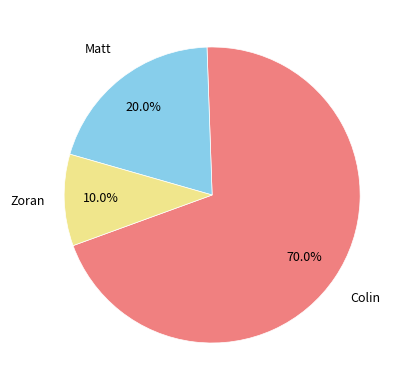

Approximately how many times larger is the value at Matt compared to Zoran?

2.0